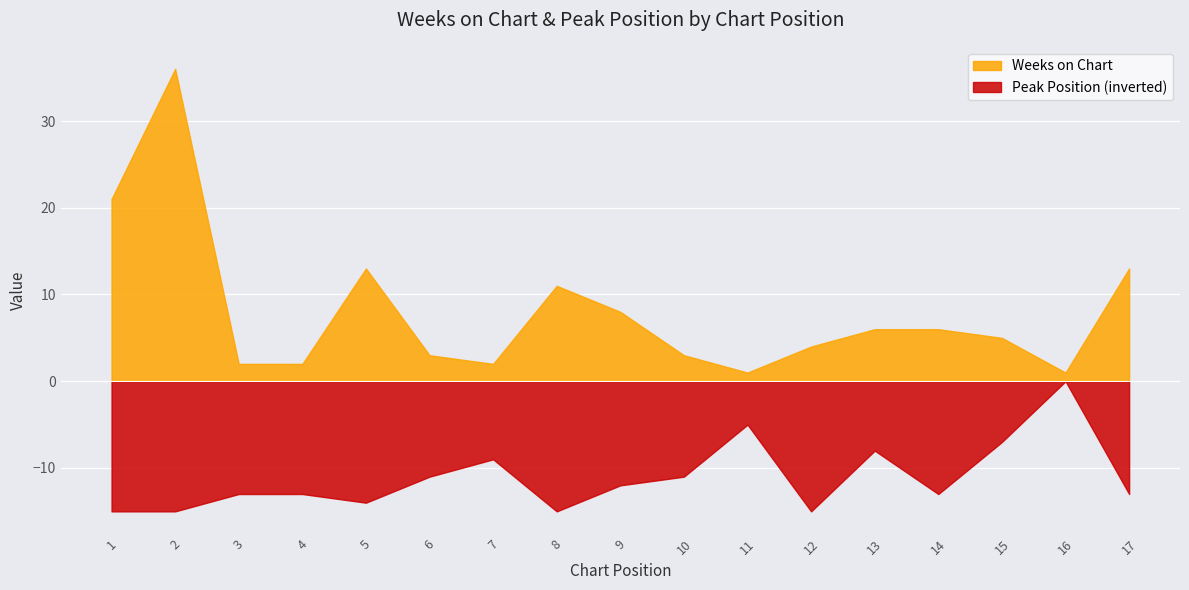

Reading left to right, what are all the values shown in this chart?

Weeks on Chart: 21	36	2	2	13	3	2	11	8	3	1	4	6	6	5	1	13
Peak Position: 1	1	3	3	2	5	7	1	4	5	11	1	8	3	9	16	3